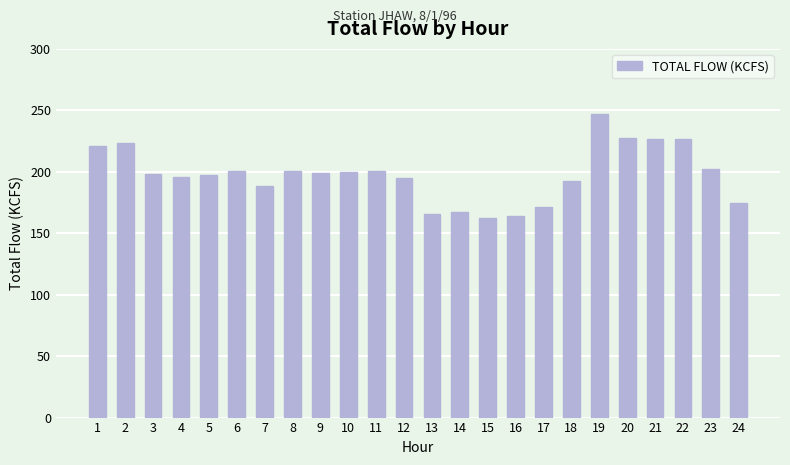

What is the difference between the maximum and second lowest values?

82.8